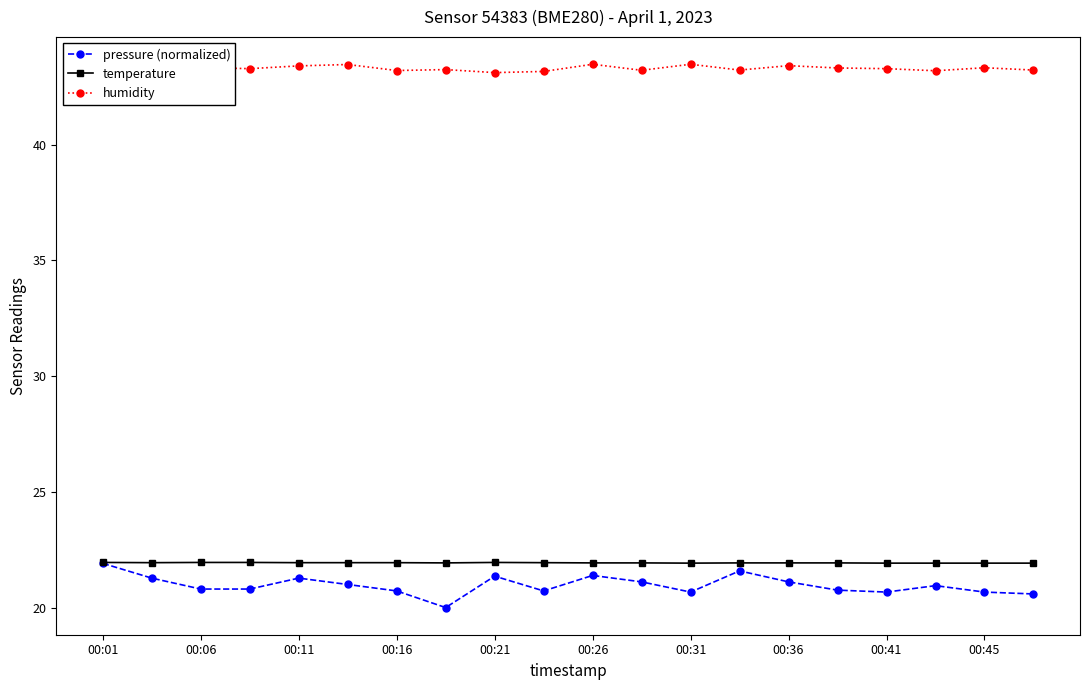

How many humidity values are between 43 and 44?

20